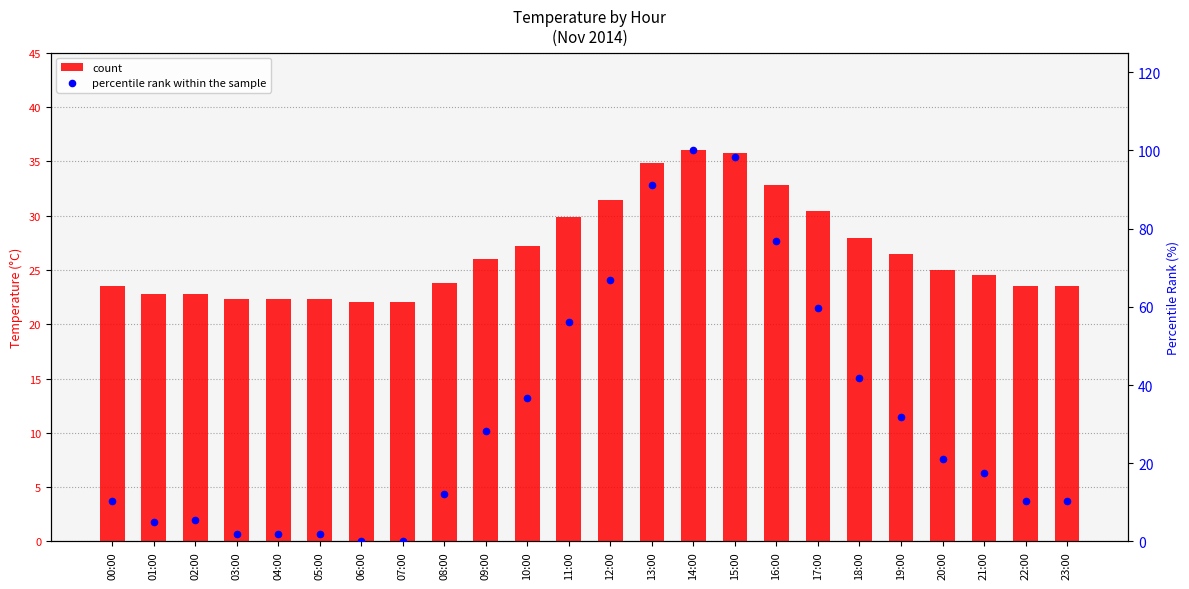

What are all the series names shown in the legend?

count, percentile rank within the sample